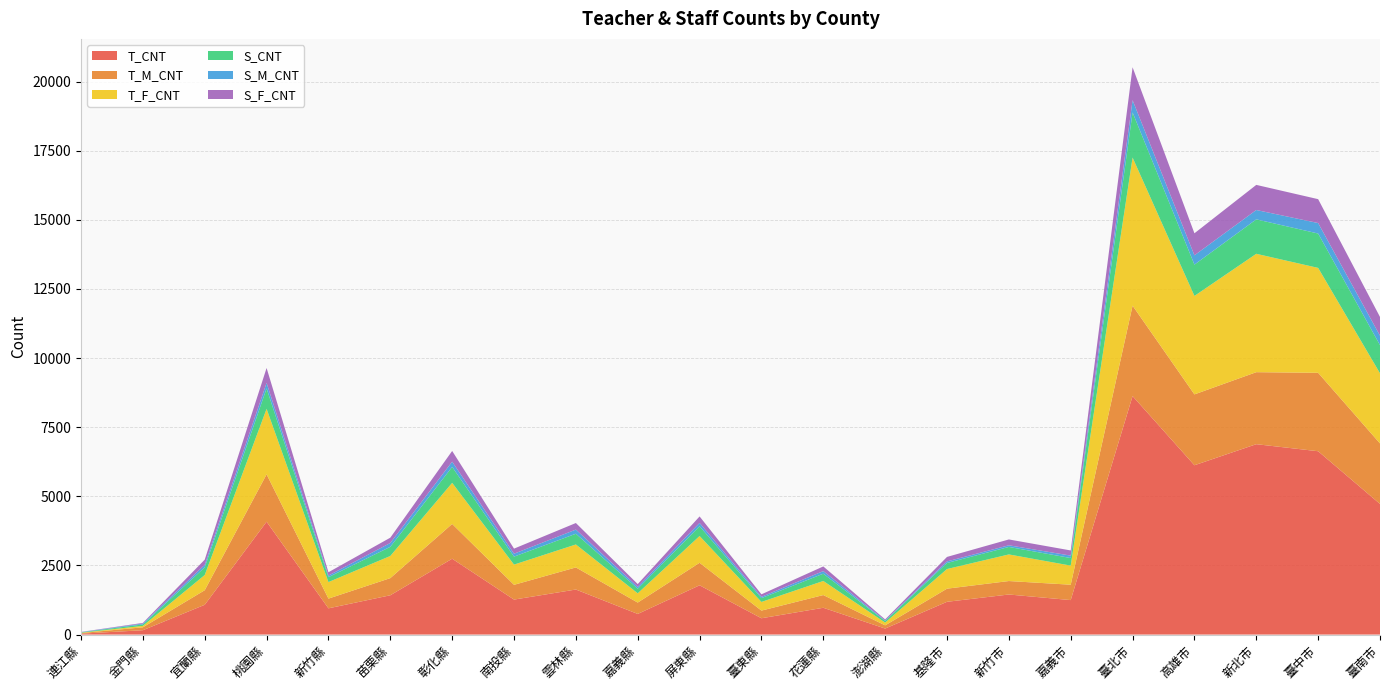

Reading left to right, transcribe all the data shown in this chart.

T_CNT: 33	157	1077	4081	949	1421	2743	1265	1629	746	1782	590	969	217	1185	1449	1247	8625	6123	6885	6630	4724
T_M_CNT: 21	106	527	1714	352	620	1258	534	799	411	814	277	460	116	475	487	556	3270	2563	2604	2836	2189
T_F_CNT: 12	51	550	2367	597	801	1485	731	830	335	968	313	509	101	710	962	691	5355	3560	4281	3794	2535
S_CNT: 15	54	278	739	178	331	577	289	388	167	354	138	263	57	219	271	274	1633	1133	1246	1243	1019
S_M_CNT: 8	30	92	202	58	140	190	106	151	66	119	47	95	20	57	60	87	443	336	338	379	343
S_F_CNT: 7	24	186	537	120	191	387	183	237	101	235	91	168	37	162	211	187	1190	797	908	864	676